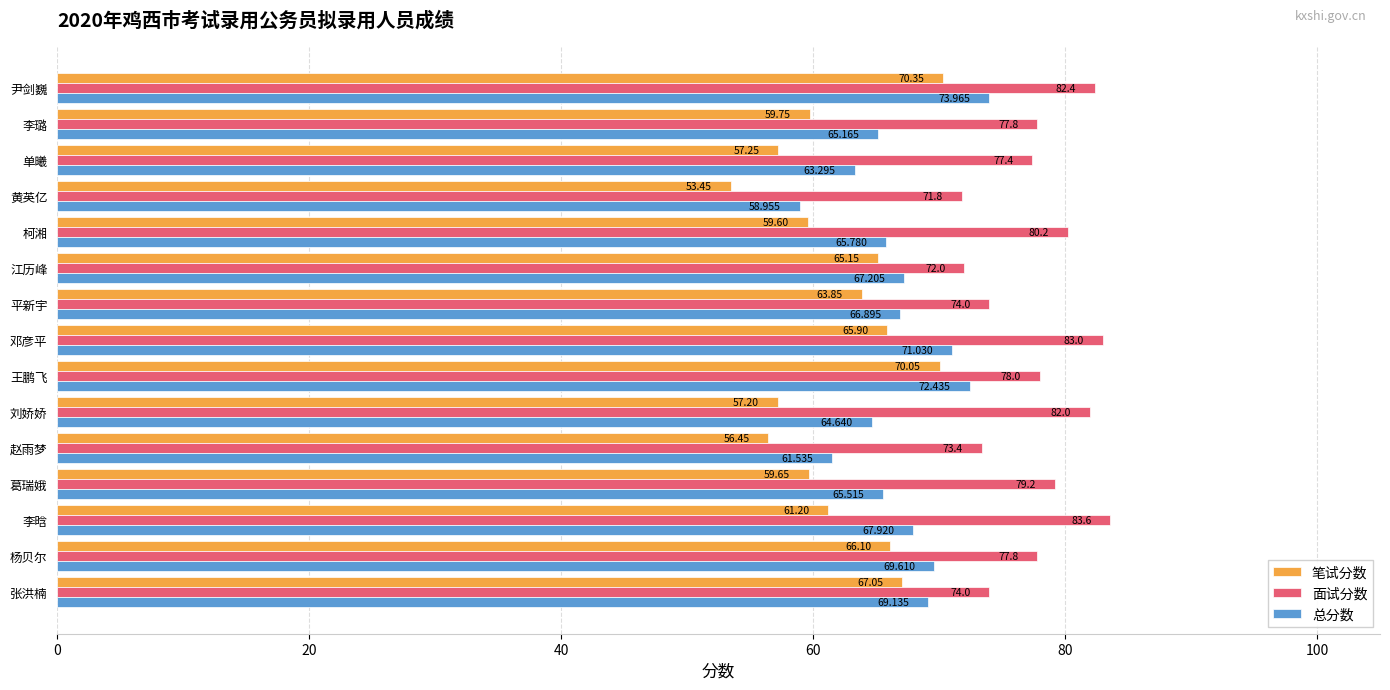

What is the difference between the maximum and second lowest values in the 总分数 series?

12.4